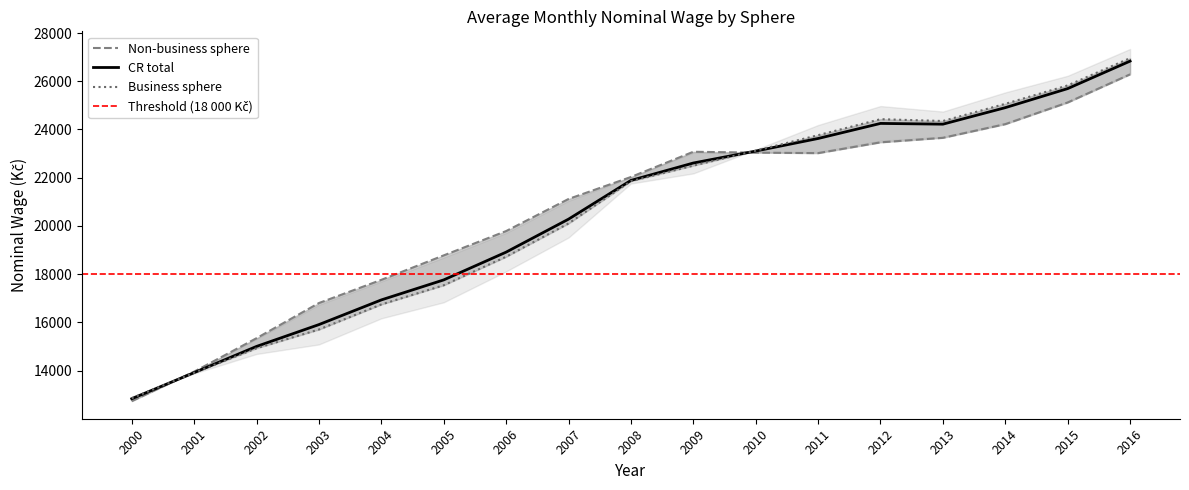

At how many categories does at least one series exceed 23637?

6